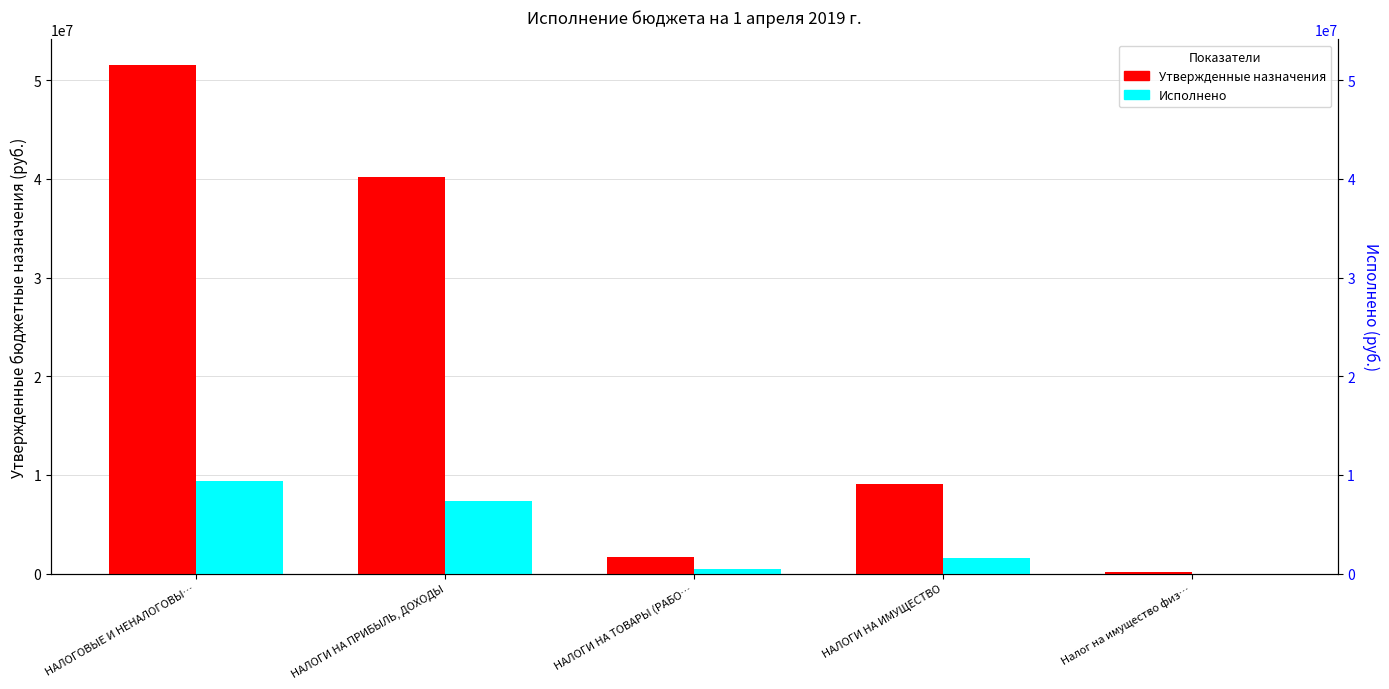

What is the difference between the second highest and second lowest values in the Исполнено series?

6851874.5